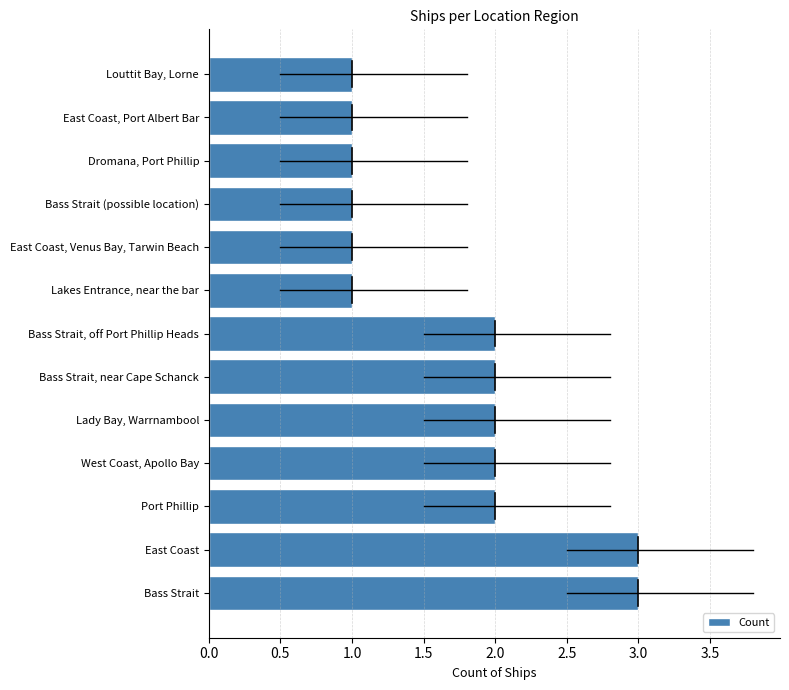

Which has a higher value, East Coast, Venus Bay, Tarwin Beach or Bass Strait, near Cape Schanck?

Bass Strait, near Cape Schanck